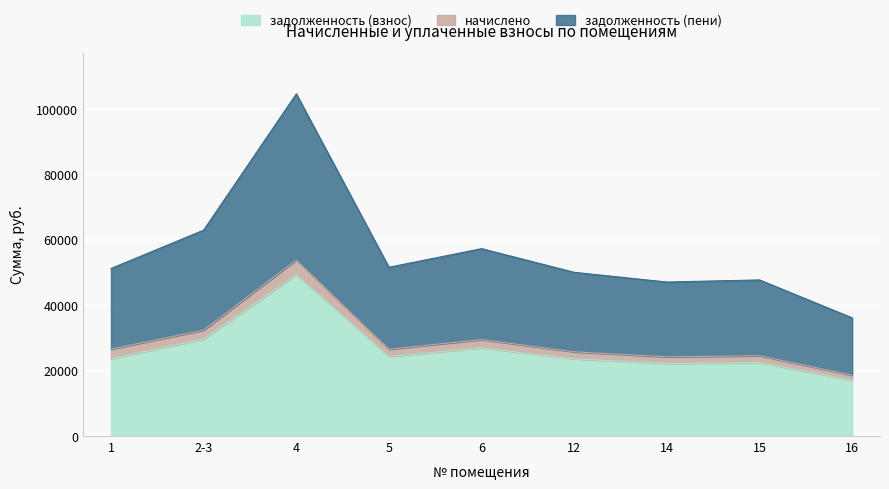

Which has a higher value, 14 or 16?

14